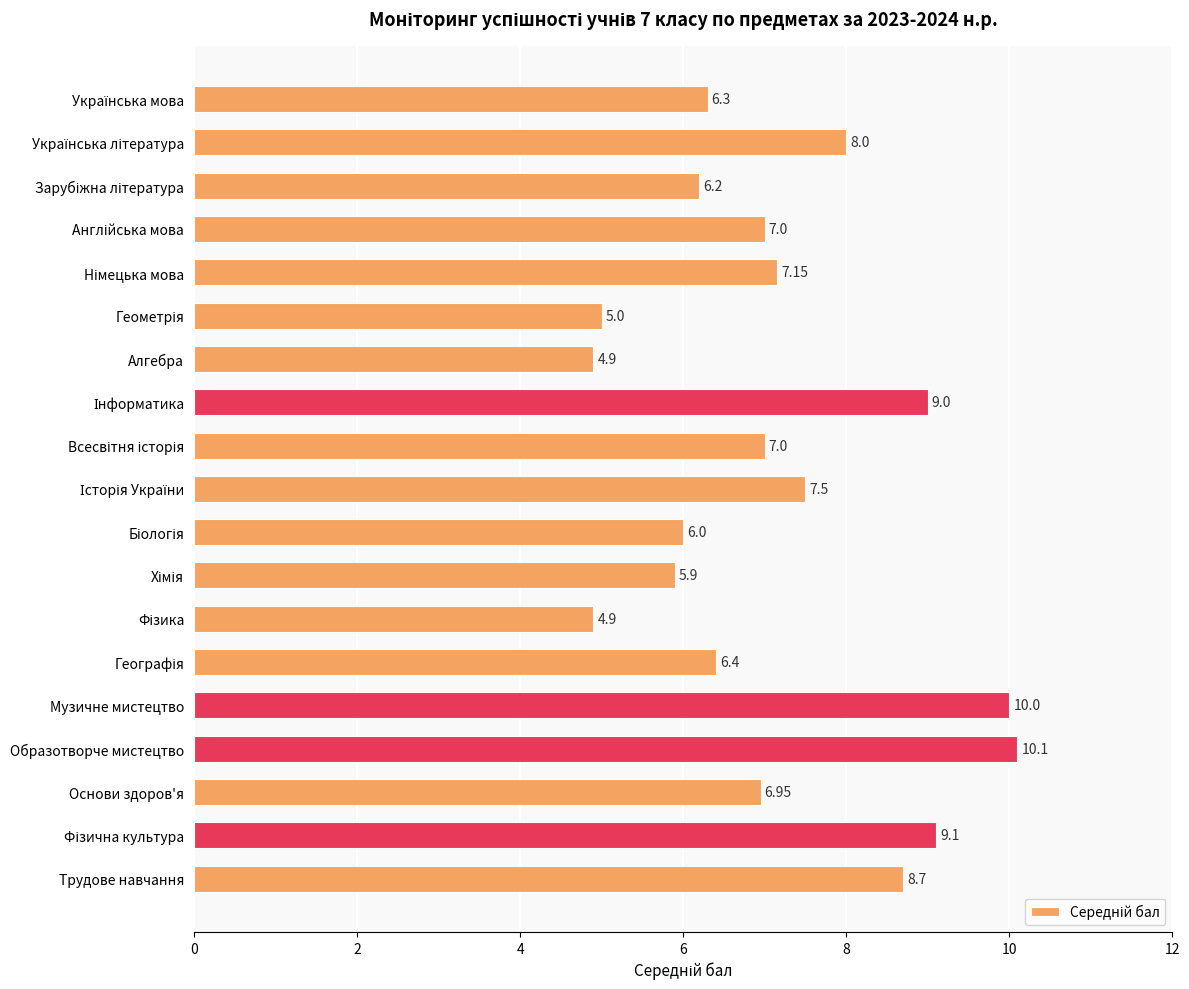

How many series are shown in this chart?

1